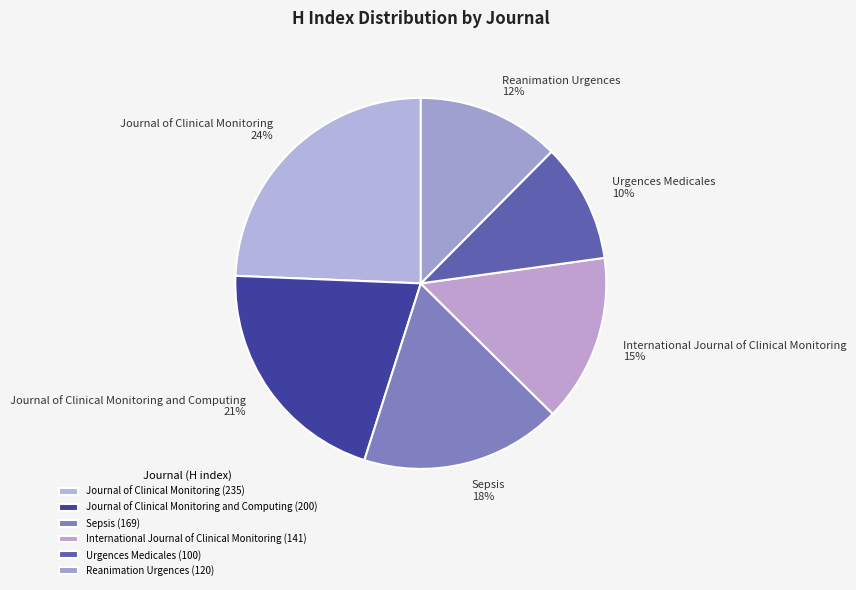

Approximately how many times larger is the value at Reanimation Urgences compared to Sepsis?

0.7